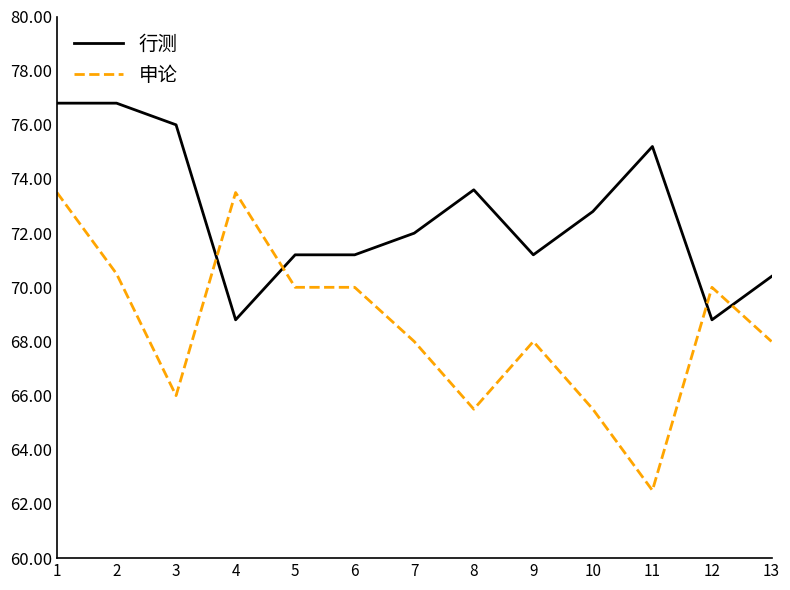

The 行测 series shows 26.5 at 10. True or false?

False